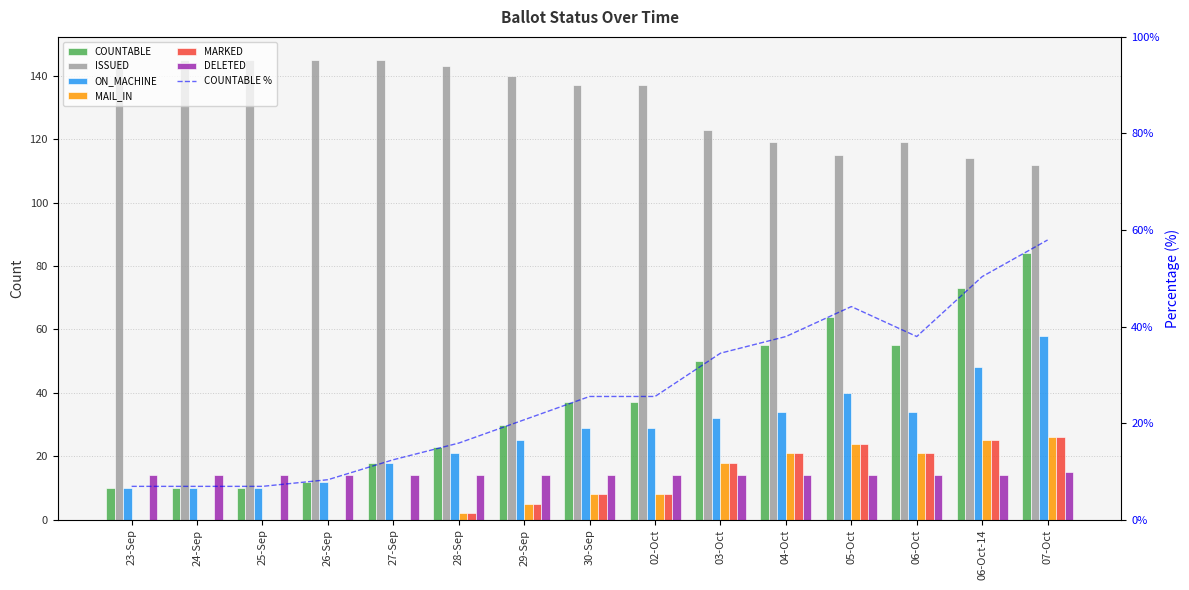

Reading left to right, extract all data points from this chart.

COUNTABLE: 10	10	10	12	18	23	30	37	37	50	55	64	55	73	84
ISSUED: 145	145	145	145	145	143	140	137	137	123	119	115	119	114	112
ON_MACHINE: 10	10	10	12	18	21	25	29	29	32	34	40	34	48	58
MAIL_IN: 0	0	0	0	0	2	5	8	8	18	21	24	21	25	26
MARKED: 0	0	0	0	0	2	5	8	8	18	21	24	21	25	26
DELETED: 14	14	14	14	14	14	14	14	14	14	14	14	14	14	15